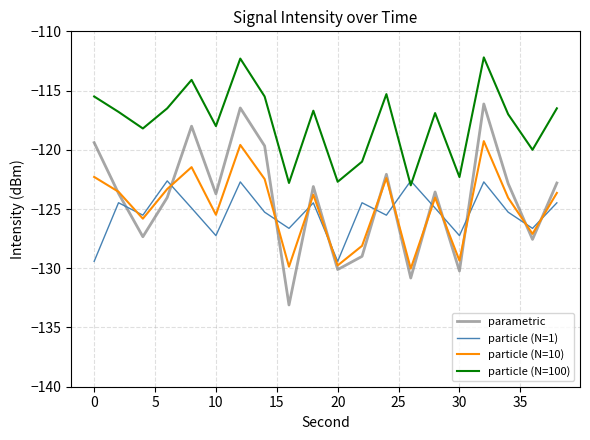

Which series has the widest spread of values?

parametric